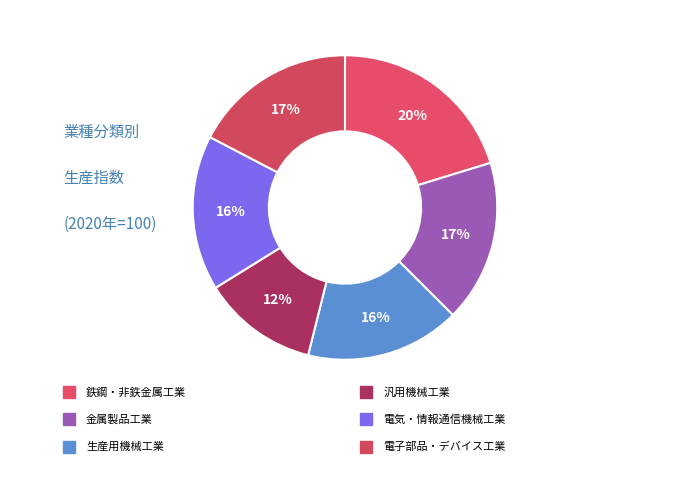

Does 鉄鋼・非鉄金属工業 represent more than half of the total?

No